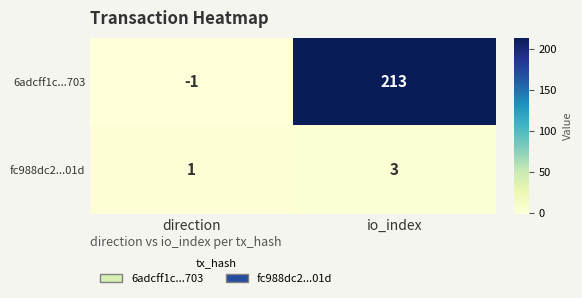

True or false: fc988dc2...01d has a value of 3 at io_index.

True